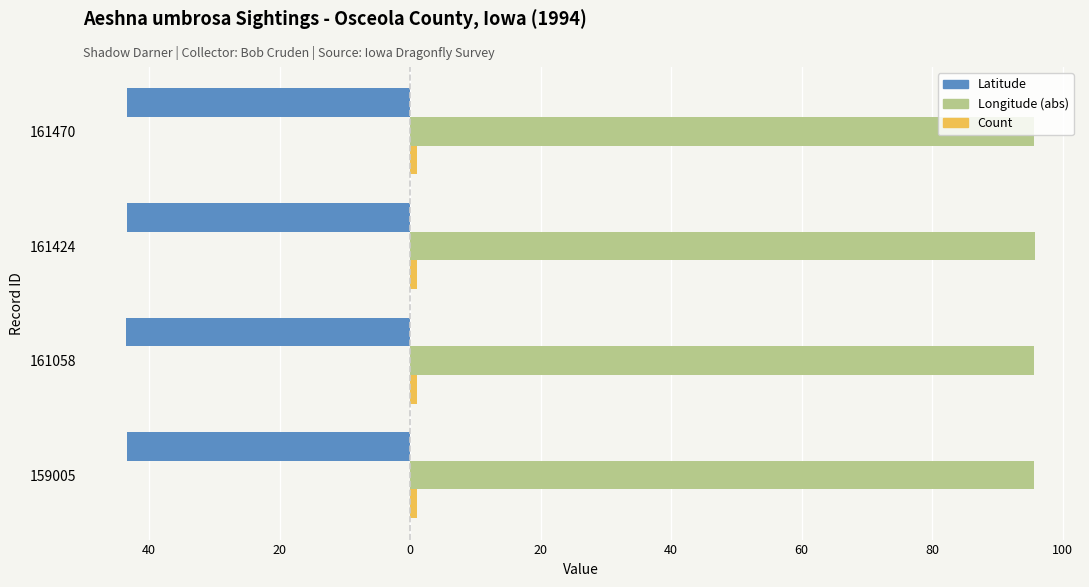

Does the chart contain stacked bars?

No